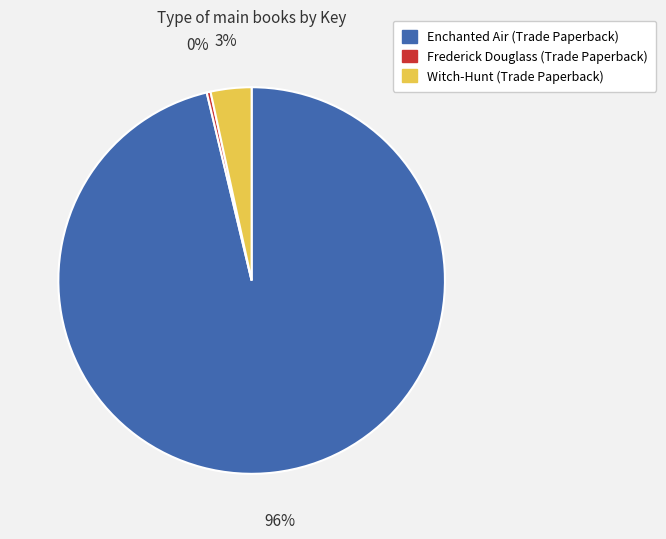

What is the smallest slice in the pie chart?

Frederick Douglass (Trade Paperback)